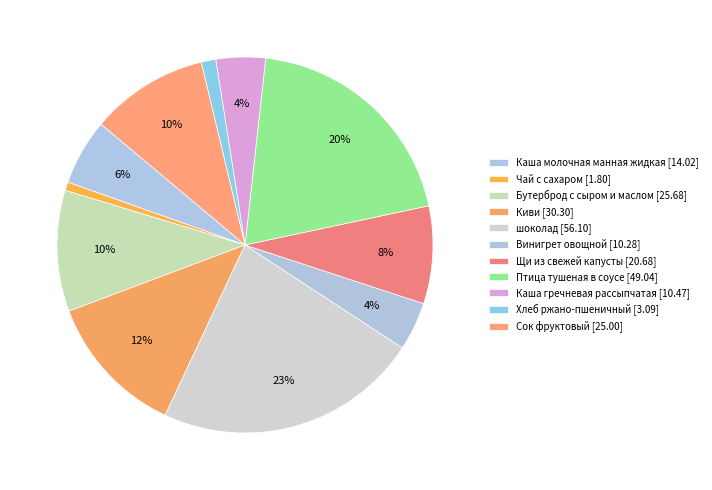

How many segments does this pie chart have?

11